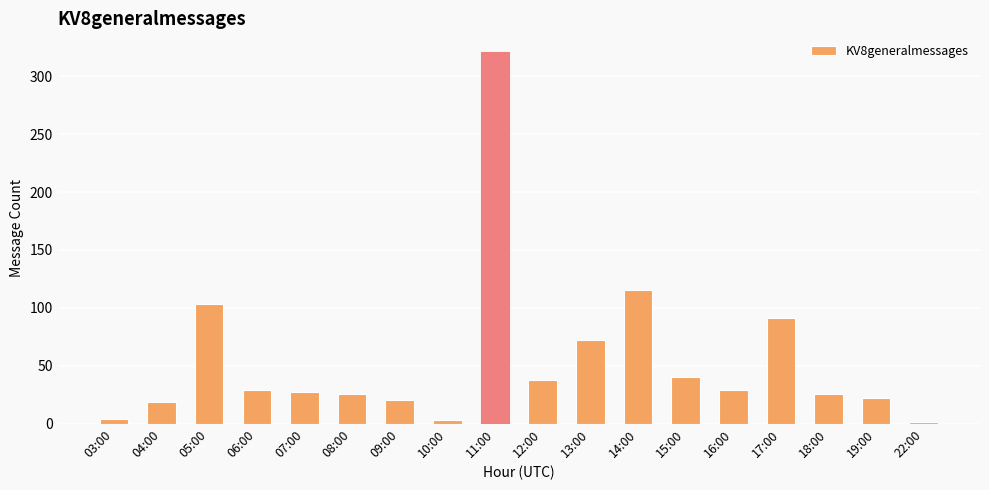

What is the sum of all values?

986